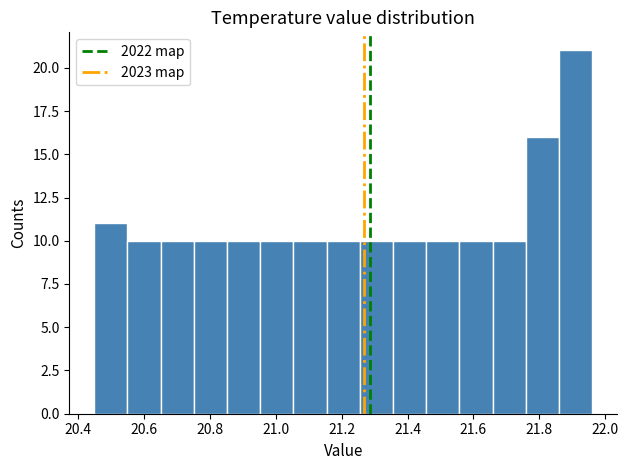

What is the height of the bar covering 21.76 to 21.86 on the x-axis? Neither the bar edges nor the heights are printed on the chart, so give them approximately, as read against the axes.

16